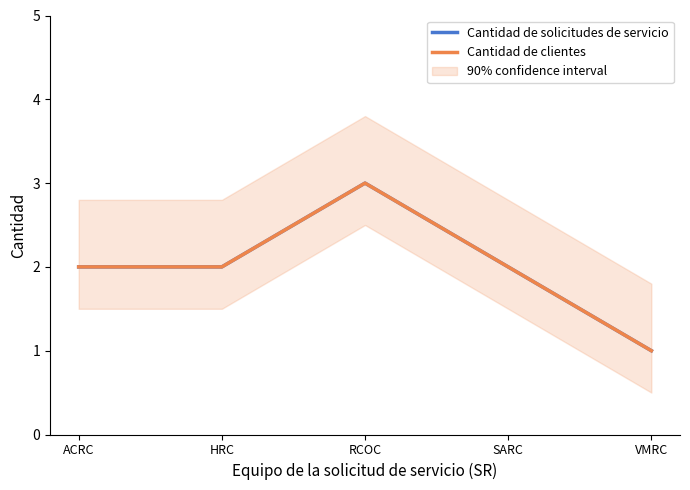

Is the value of Cantidad de clientes at ACRC greater than the value of Cantidad de solicitudes de servicio at RCOC?

No